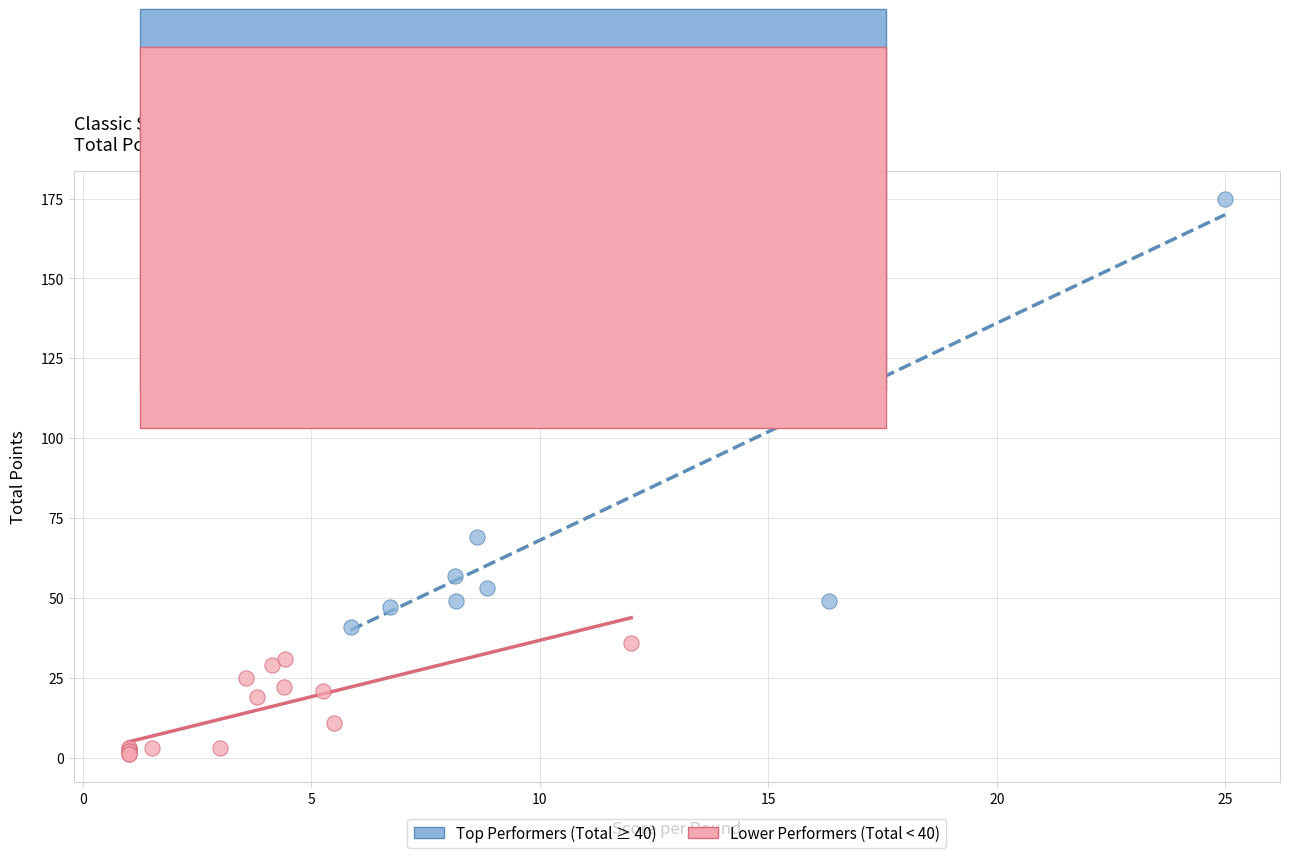

What are all the series names shown in the legend?

Top Performers (Total ≥ 40), Lower Performers (Total < 40)